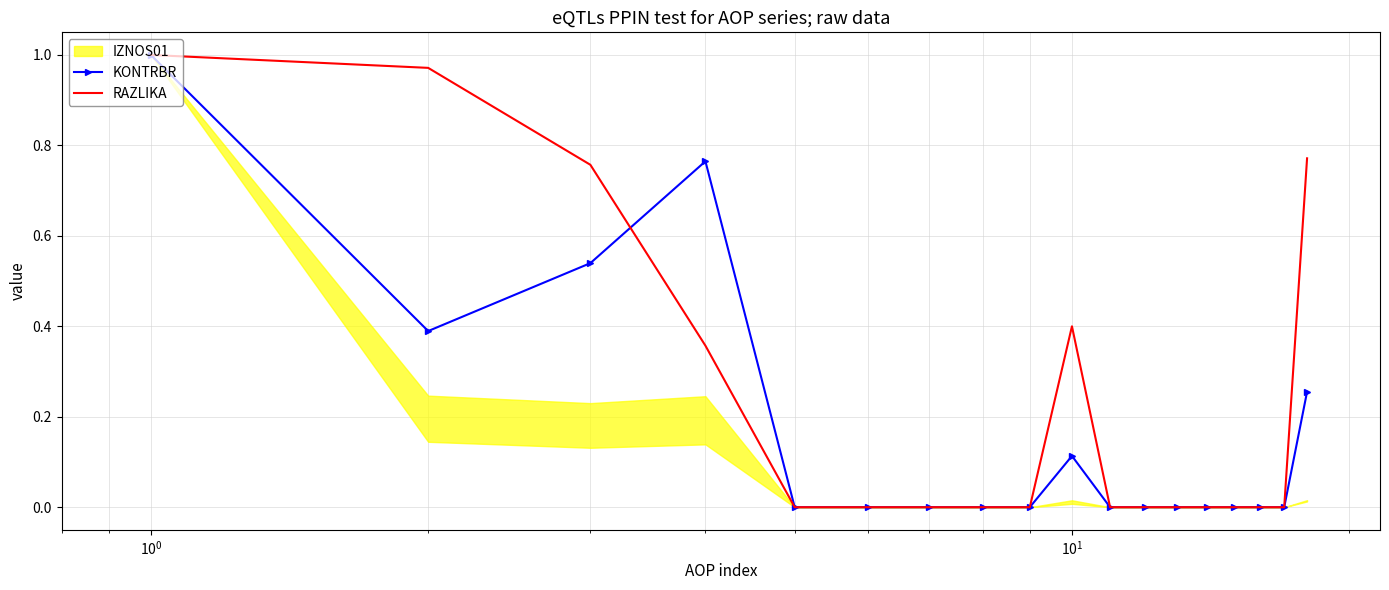

The value of KONTRBR at 9 is 0.0. True or false?

False